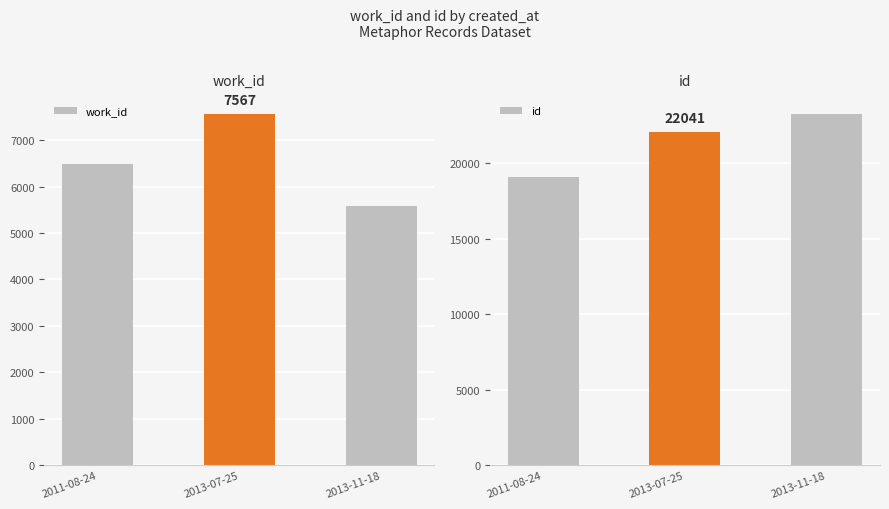

What is the lowest value of the work_id series?

5583